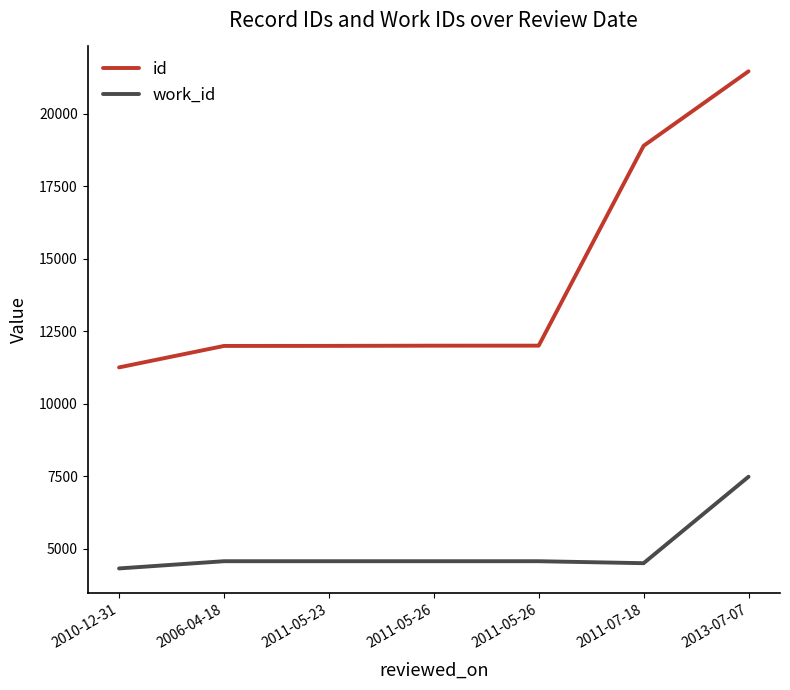

List the series in order of their overall mean, highest first.

id, work_id